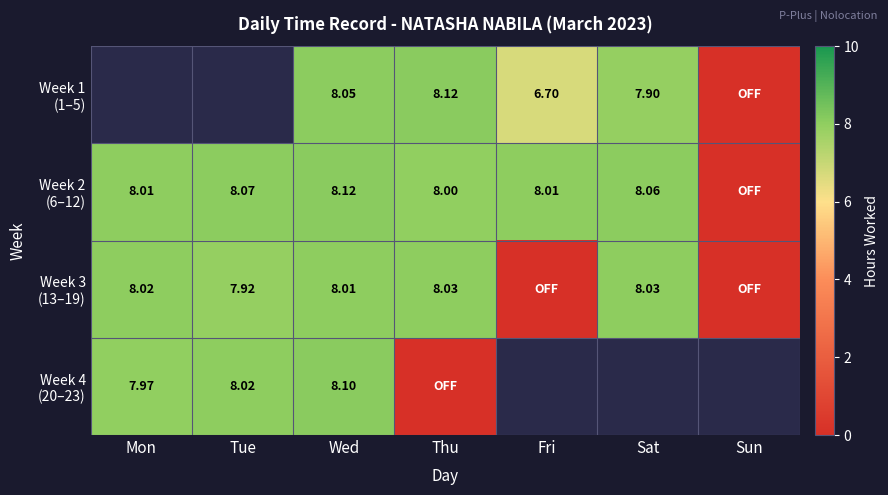

Between Sun and Tue, which is larger?

Tue